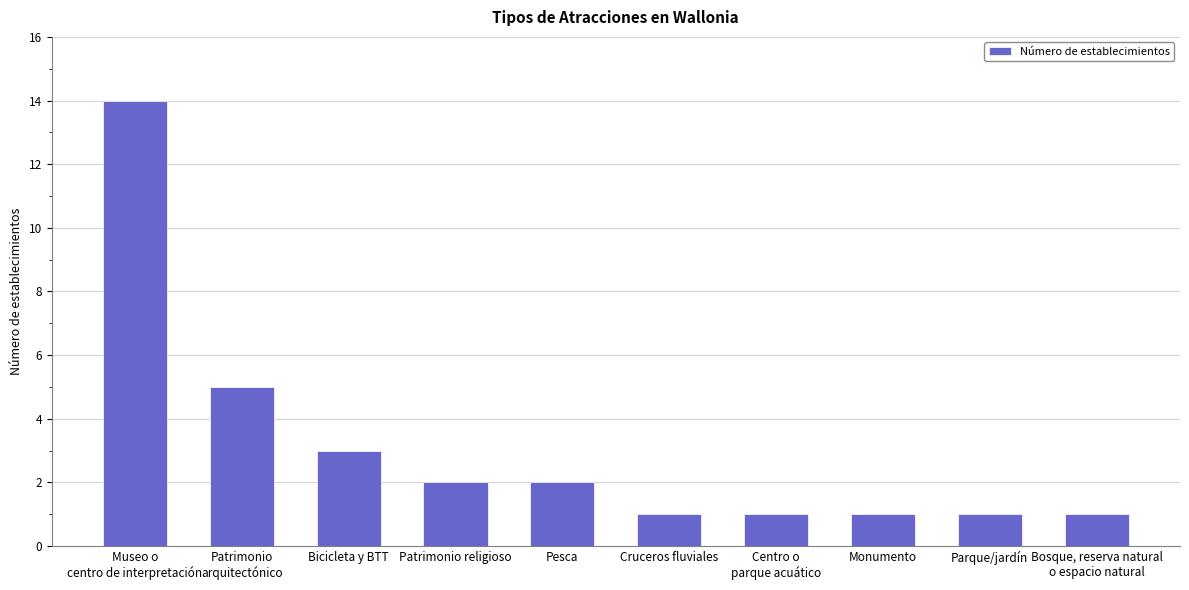

Approximately how many times larger is the value at Monumento compared to Centro o
parque acuático?

1.0